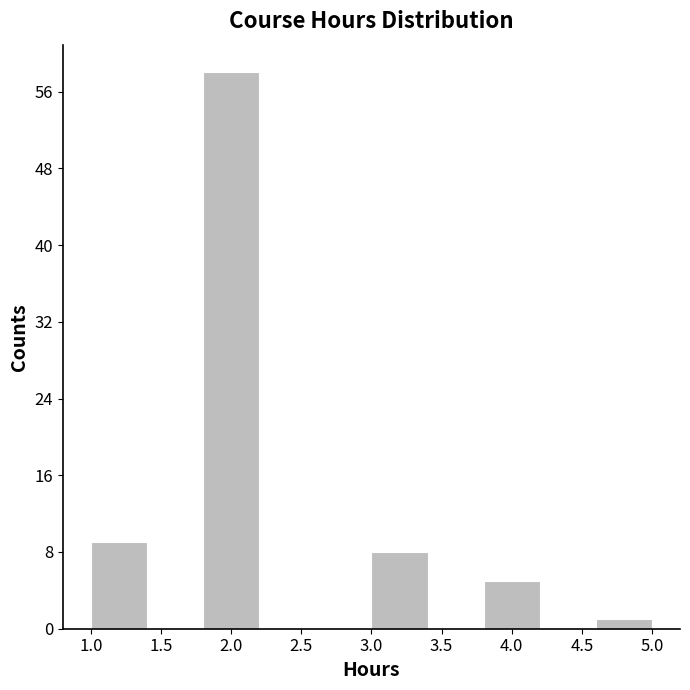

Which range on the x-axis has the tallest bar?

1.8 to 2.2